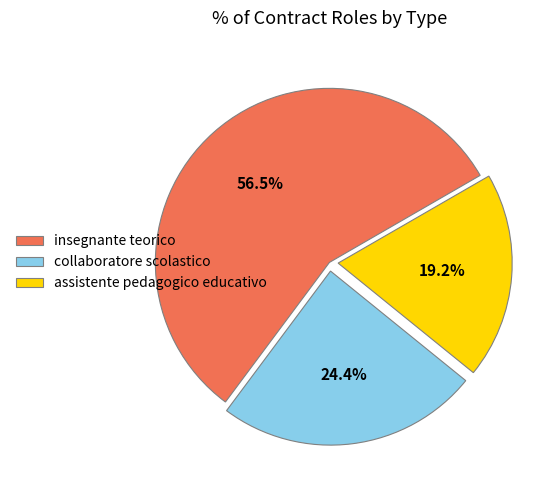

True or false: assistente pedagogico educativo accounts for 13% of the total.

False